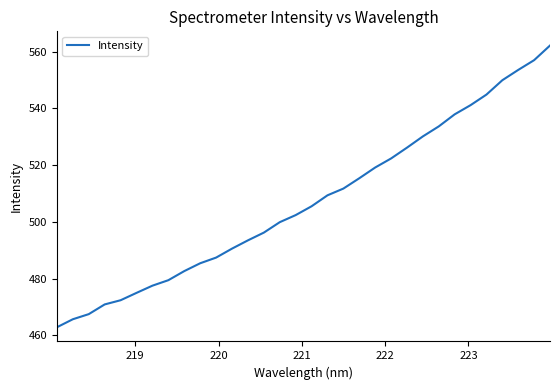

What is the difference between the maximum and minimum values?

99.2